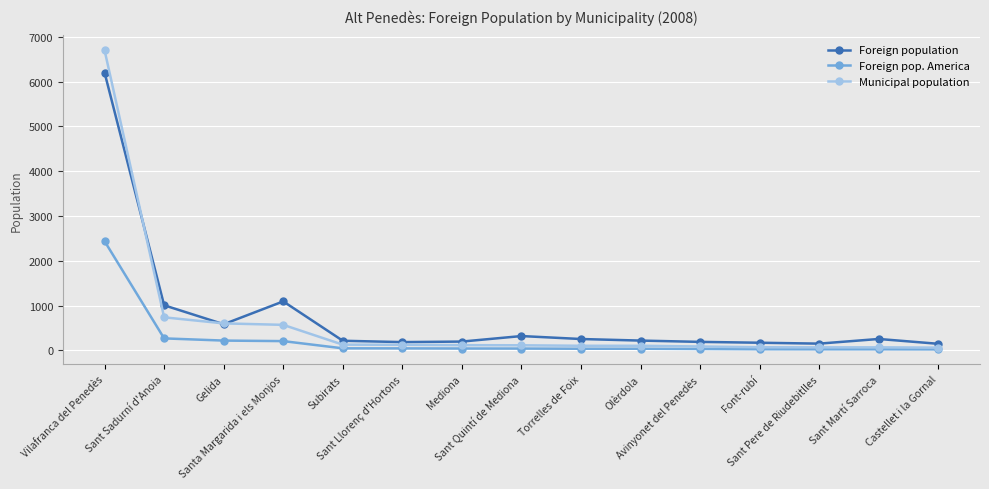

Between Gelida and Avinyonet del Penedès, which series saw the biggest shift?

Municipal population